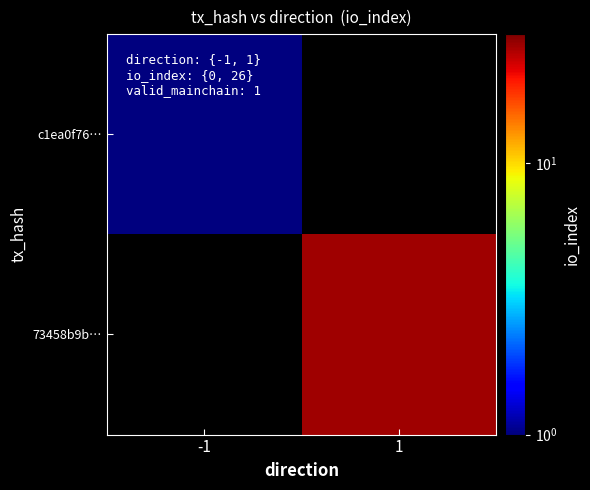

How many data points does each series have?

2